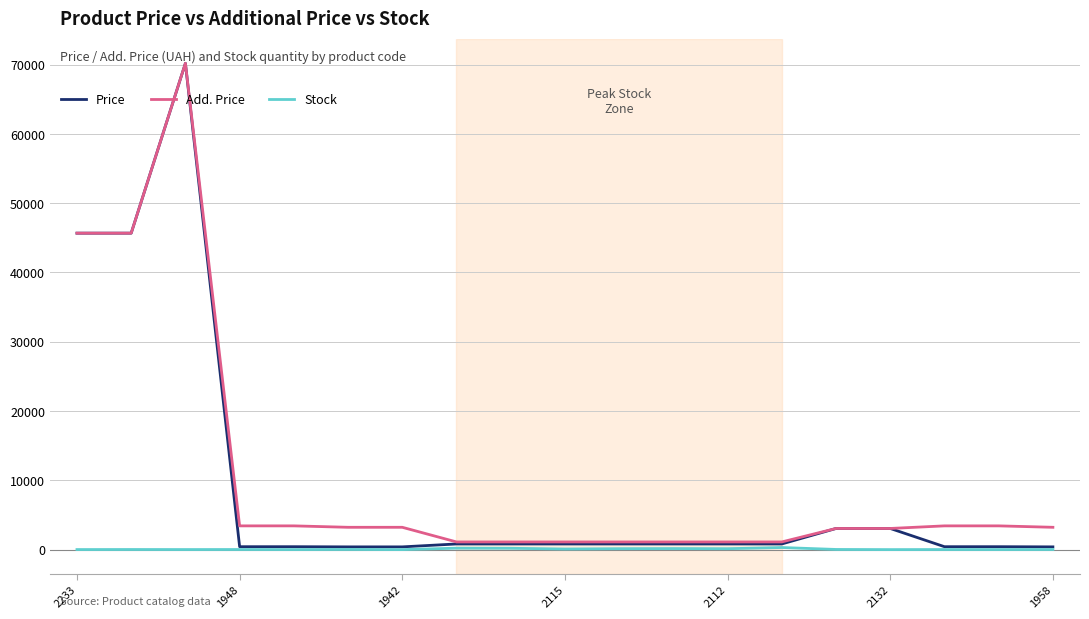

Which series has the widest spread of values?

Price